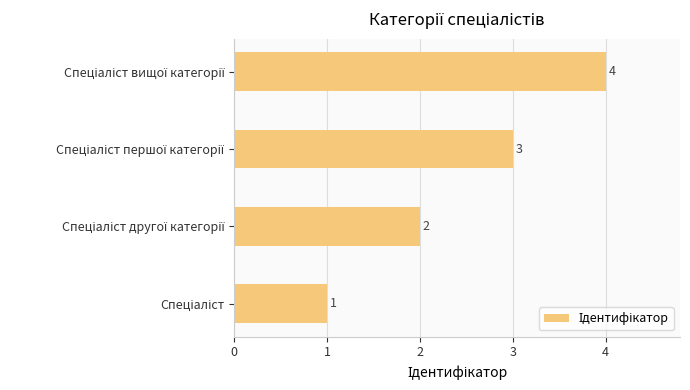

Count the values in the range 2 to 4.

3